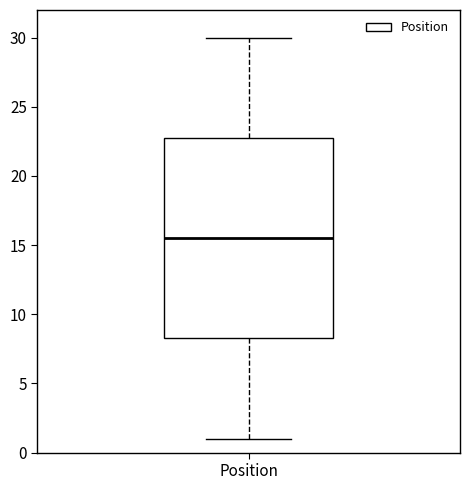

Transcribe this box plot: give where the median line is, the range the box spans, and where the two whiskers end, as read against the y-axis. The values are not printed on the chart, so give them approximately, as read against the axis.

median 15.5, box 8.5 to 23.0, whiskers 1.0 to 30.0